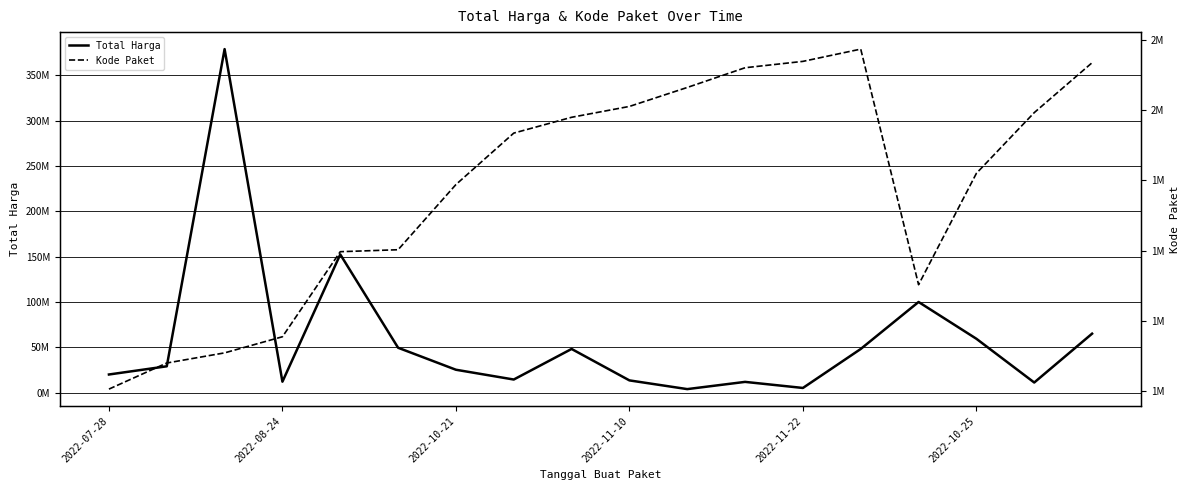

Is this an area chart (filled region under the line)?

No